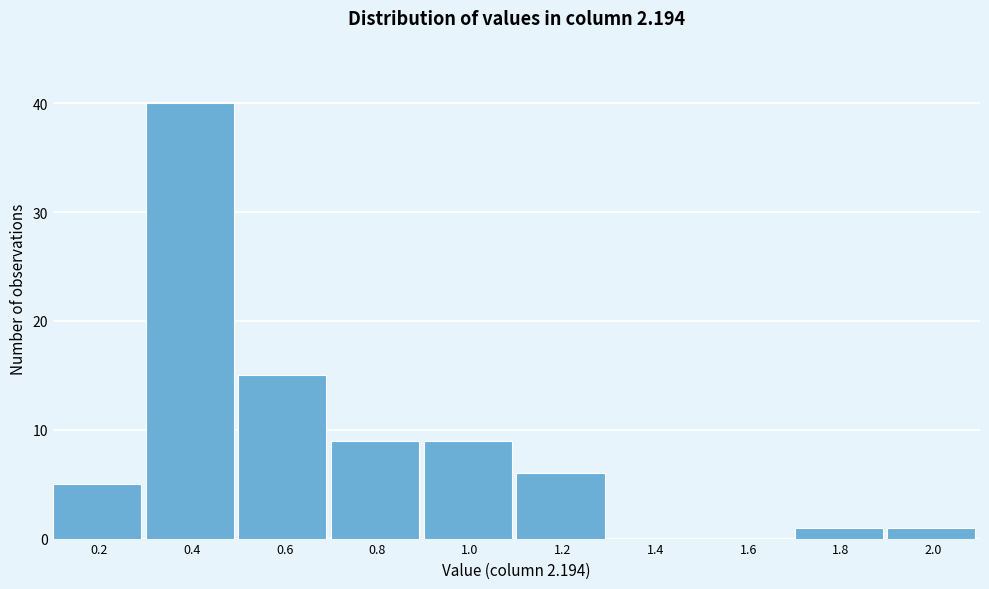

Reading left to right, extract all data points from this chart.

0.2=5	0.4=40	0.6=15	0.8=9	1.0=9	1.2=6	1.4=0	1.6=0	1.8=1	2.0=1